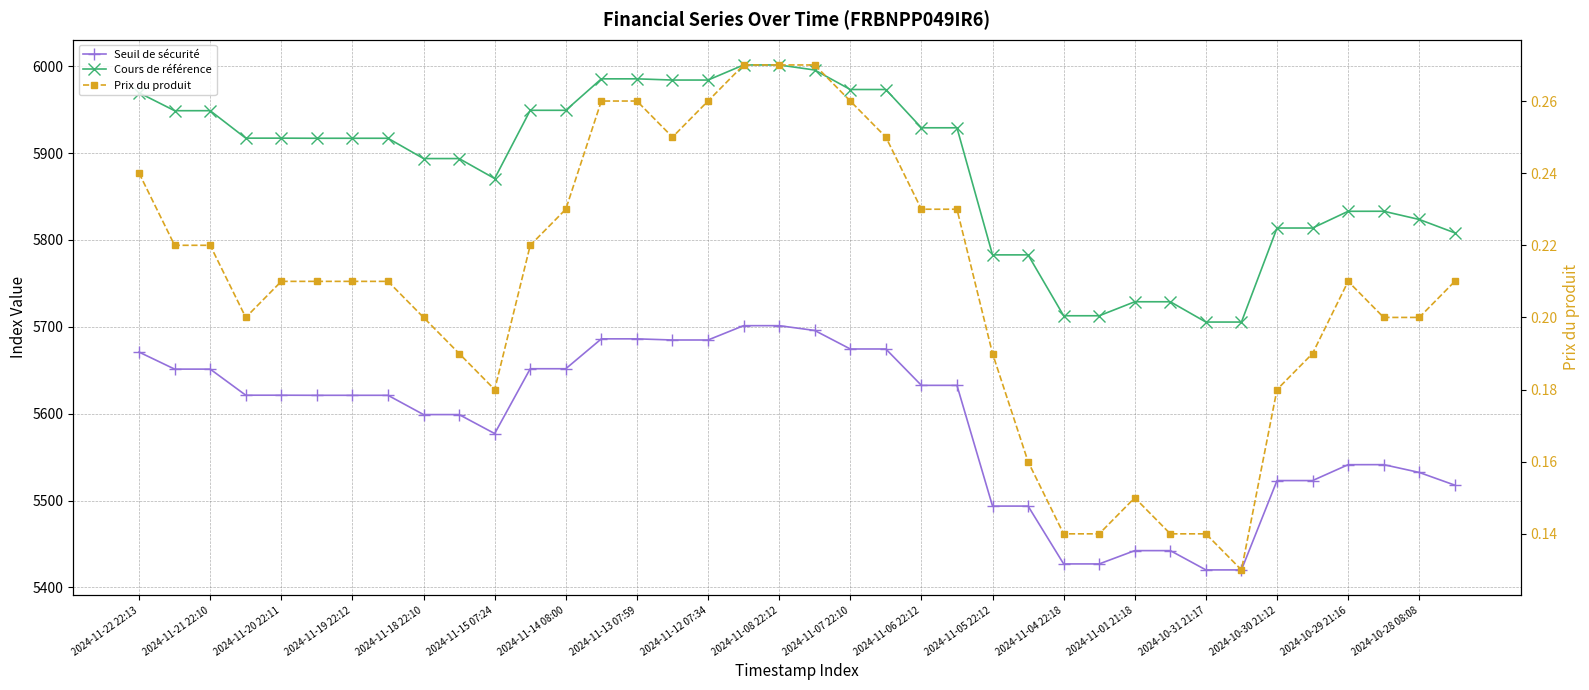

What is the minimum value shown in the chart?

0.1